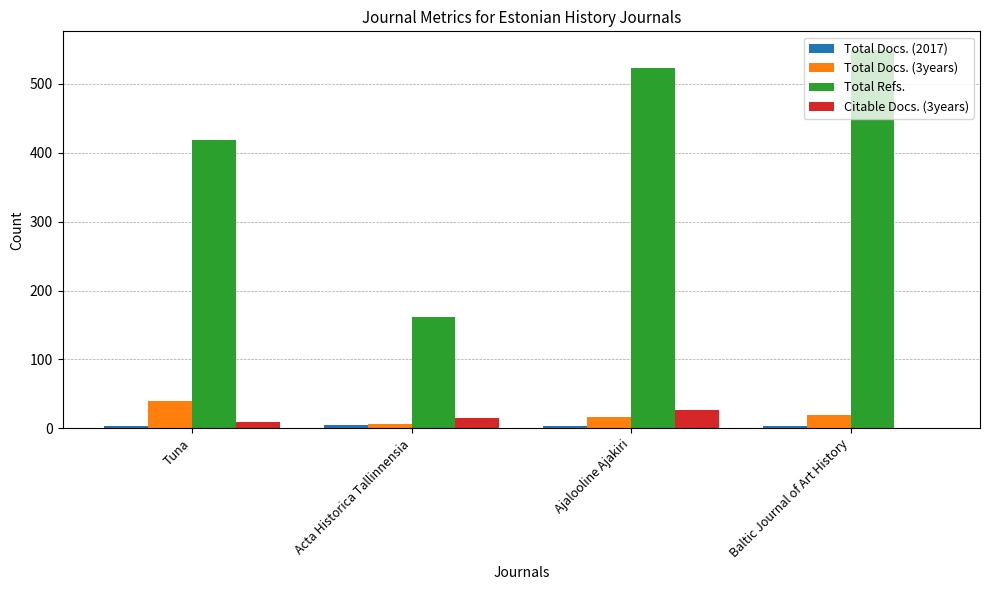

How many groups of bars are there?

4